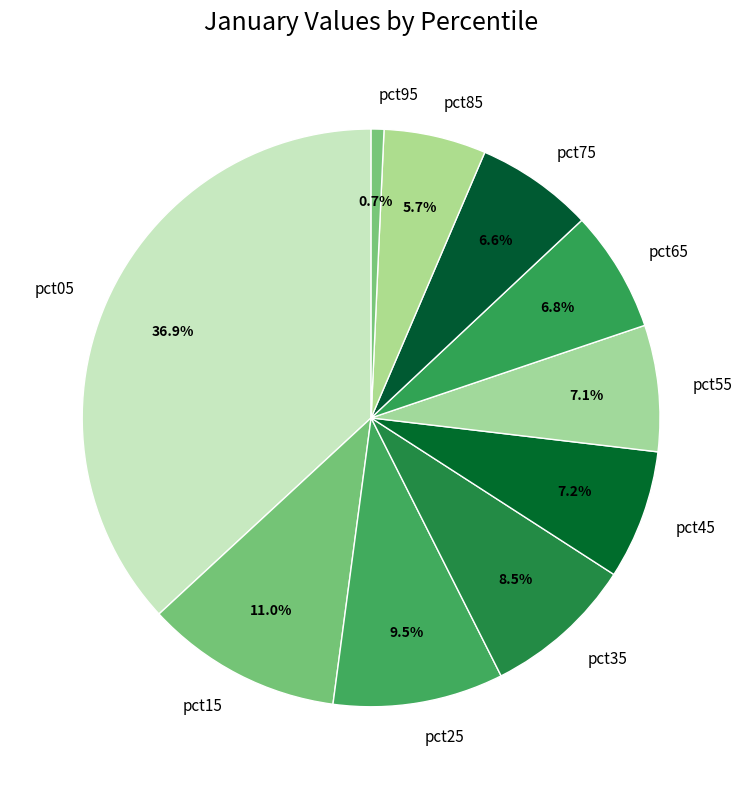

Does any single category account for the majority?

No